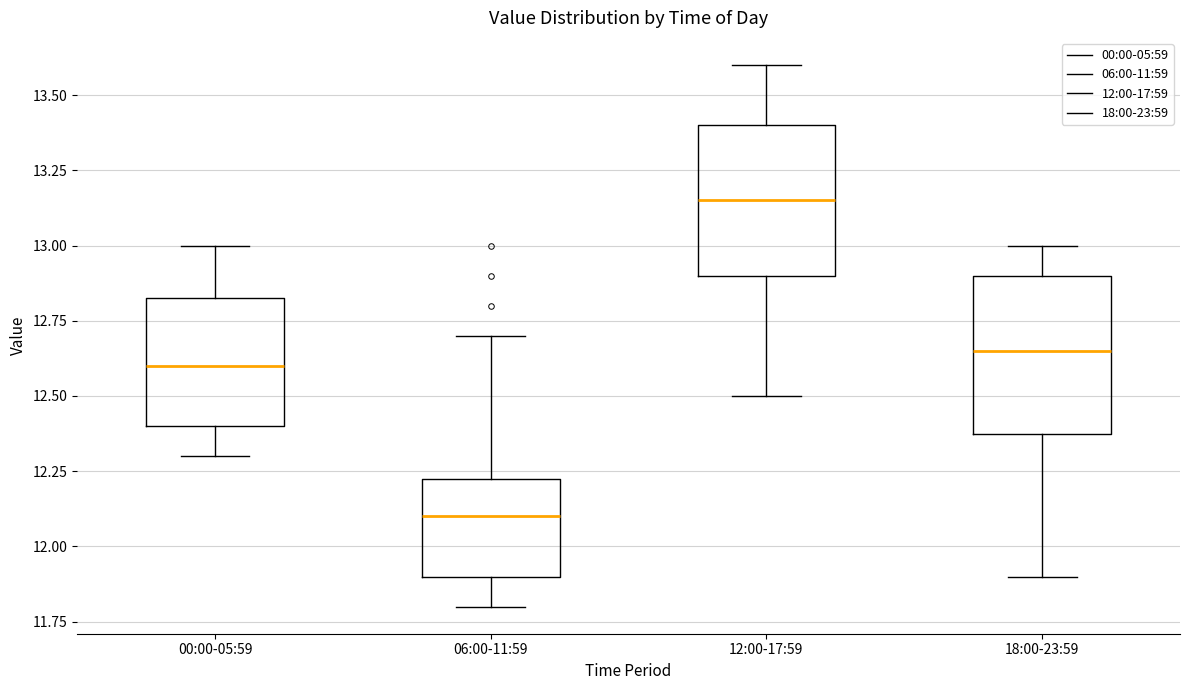

Which box has the highest median line?

12:00-17:59